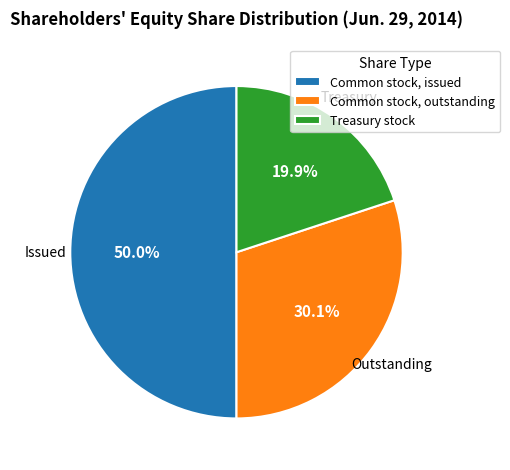

Does Treasury stock account for over 50% of the chart?

No